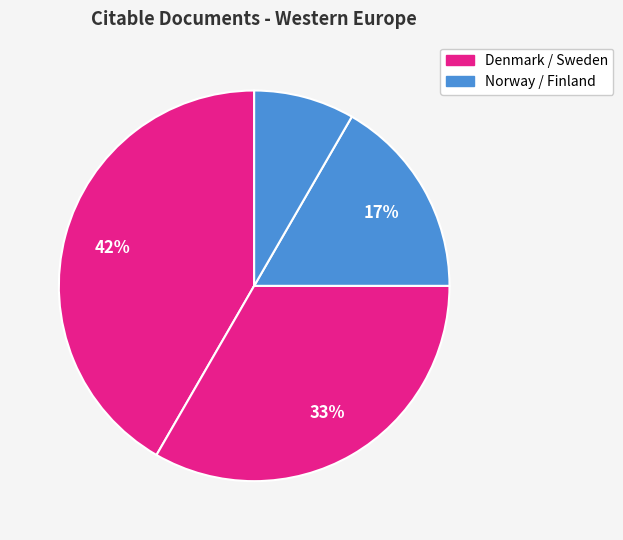

How many segments does this pie chart have?

4